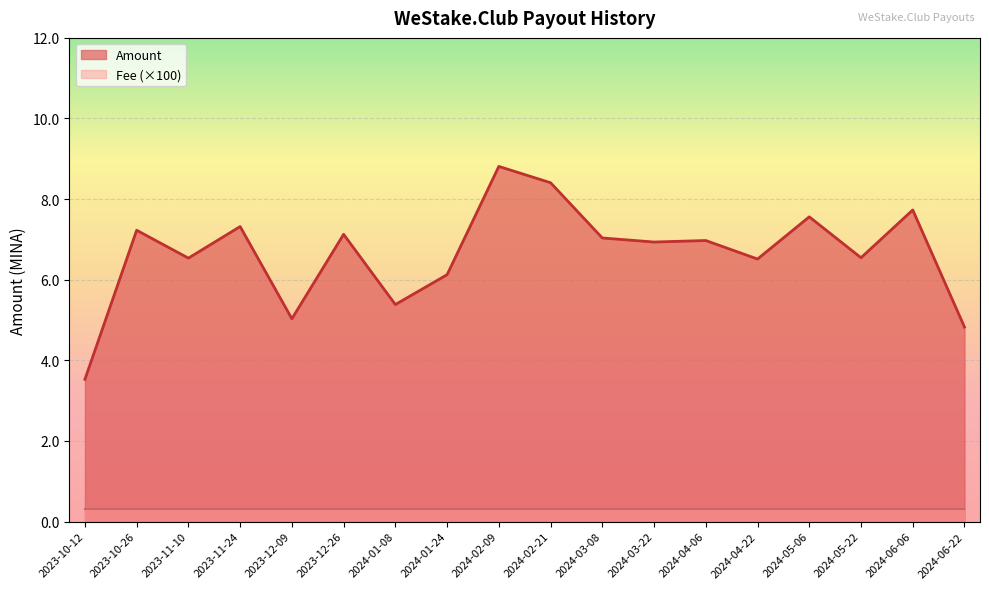

What is the difference between the second highest and second lowest values?

3.6